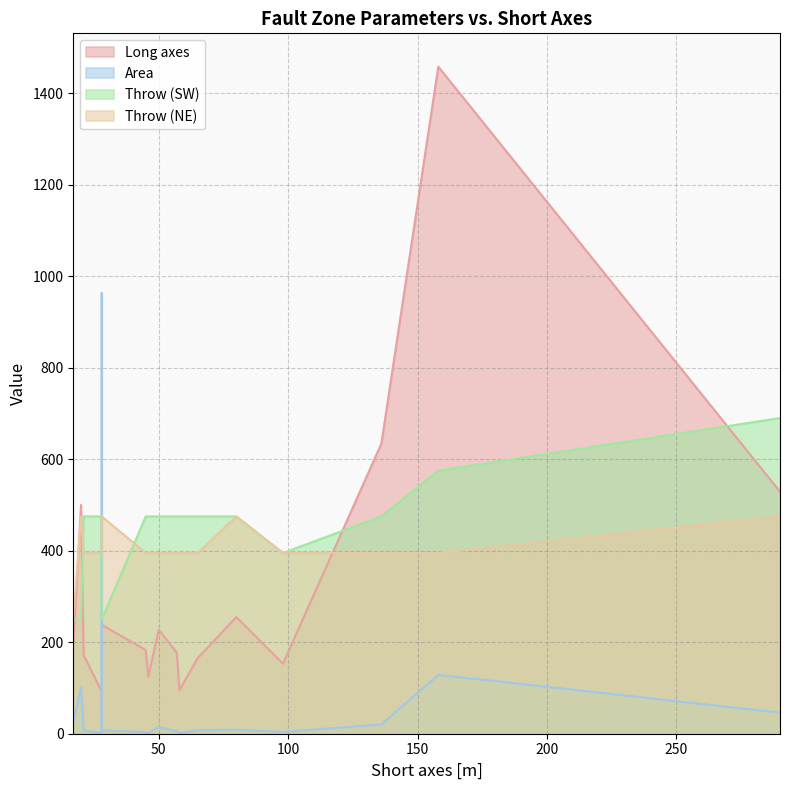

Rank the series by their maximum value, from highest to lowest.

Long axes, Area, Throw (SW), Throw (NE)